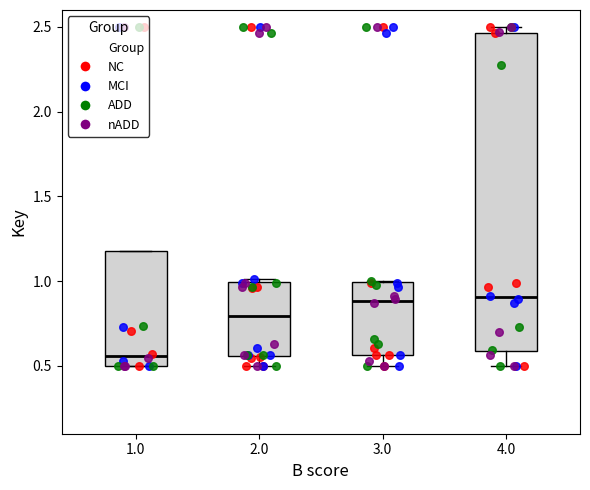

Reading left to right, read every box against the y-axis: the position of its median line, the range the box covers, and the ends of its whiskers. The values are not printed on the chart, so give them approximately, as read against the axis.

1.0: median 0.55, box 0.50 to 1.20, whiskers 0.50 to 1.20
2.0: median 0.80, box 0.55 to 1.00, whiskers 0.50 to 1.00 (just above the box's upper edge)
3.0: median 0.90, box 0.55 to 1.00, whiskers 0.50 to 1.00
4.0: median 0.90, box 0.60 to 2.45, whiskers 0.50 to 2.50